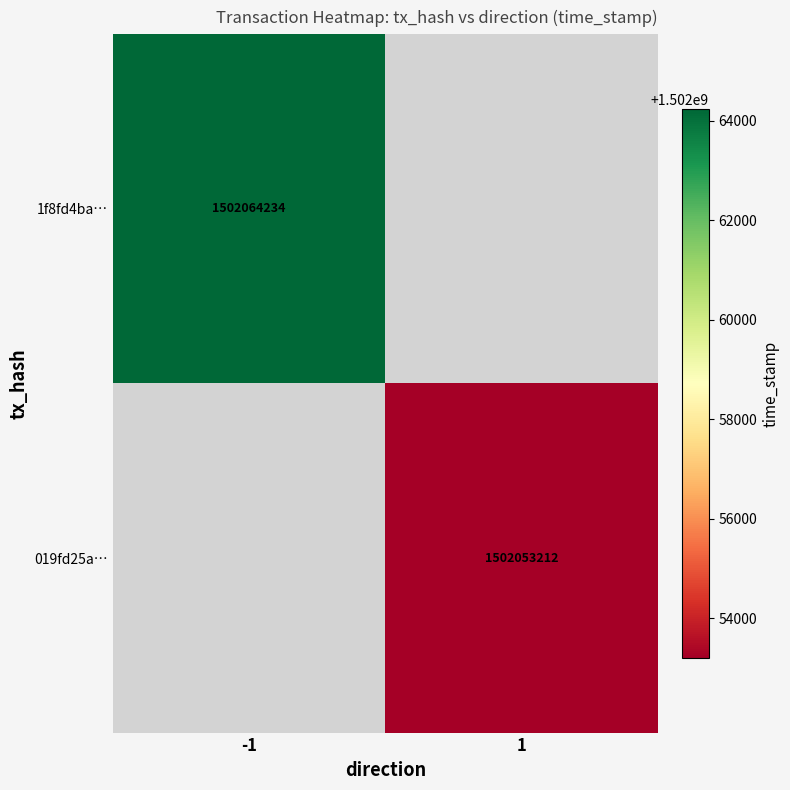

At which category does the chart reach its peak across all series?

-1